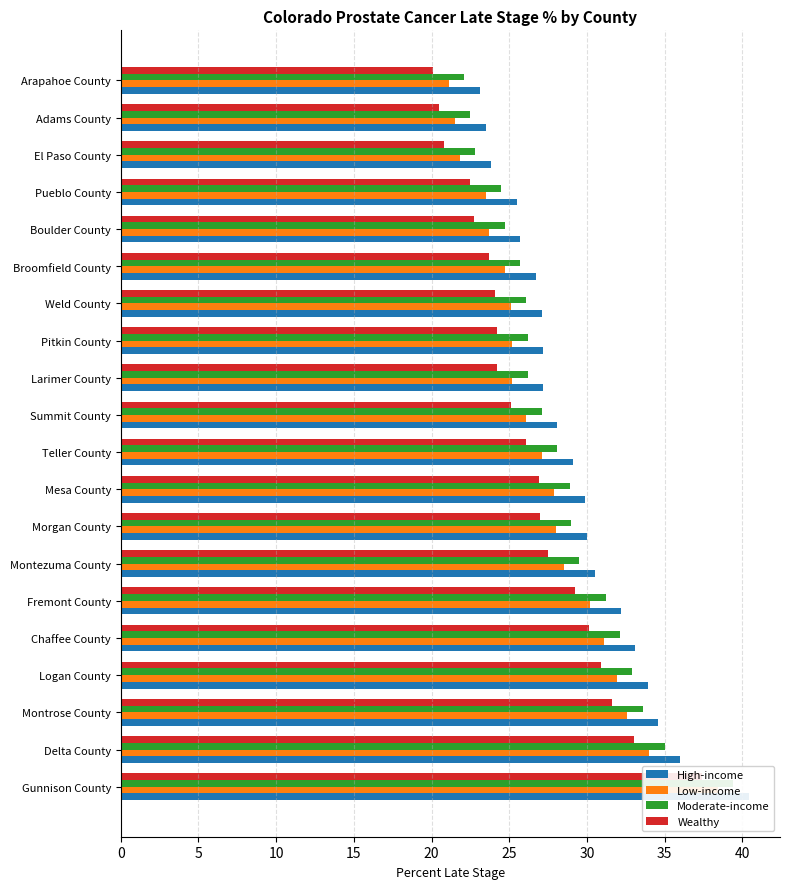

How many bars are there in total?

80